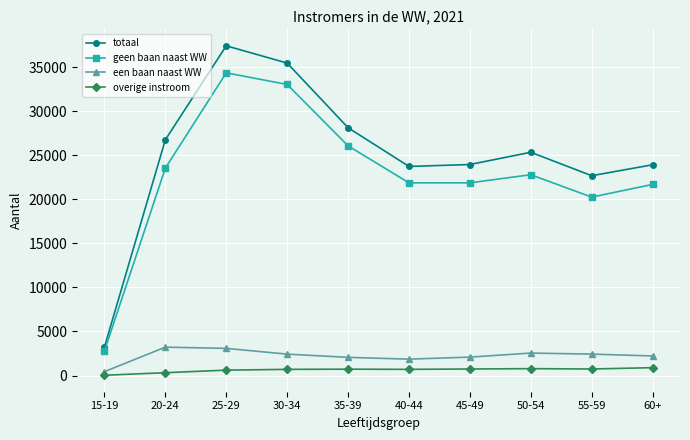

Rank the series at 40-44 from lowest to highest value.

overige instroom, een baan naast WW, geen baan naast WW, totaal